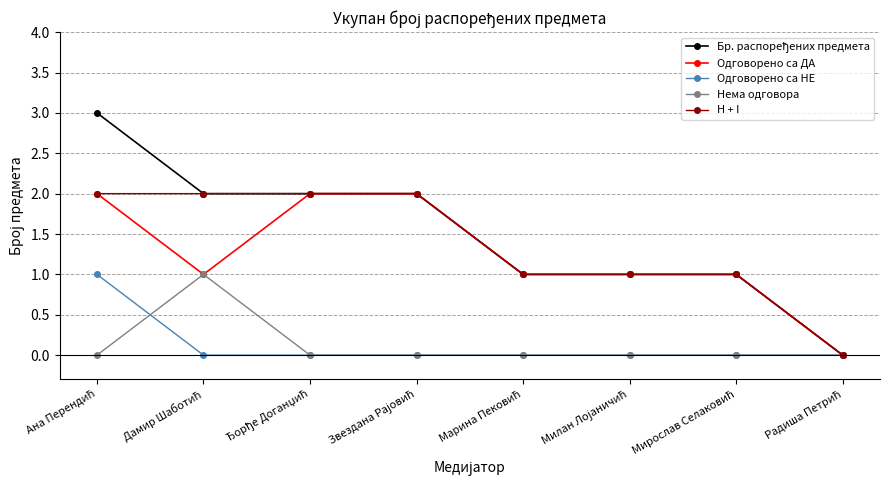

What is the maximum value shown in the chart?

3